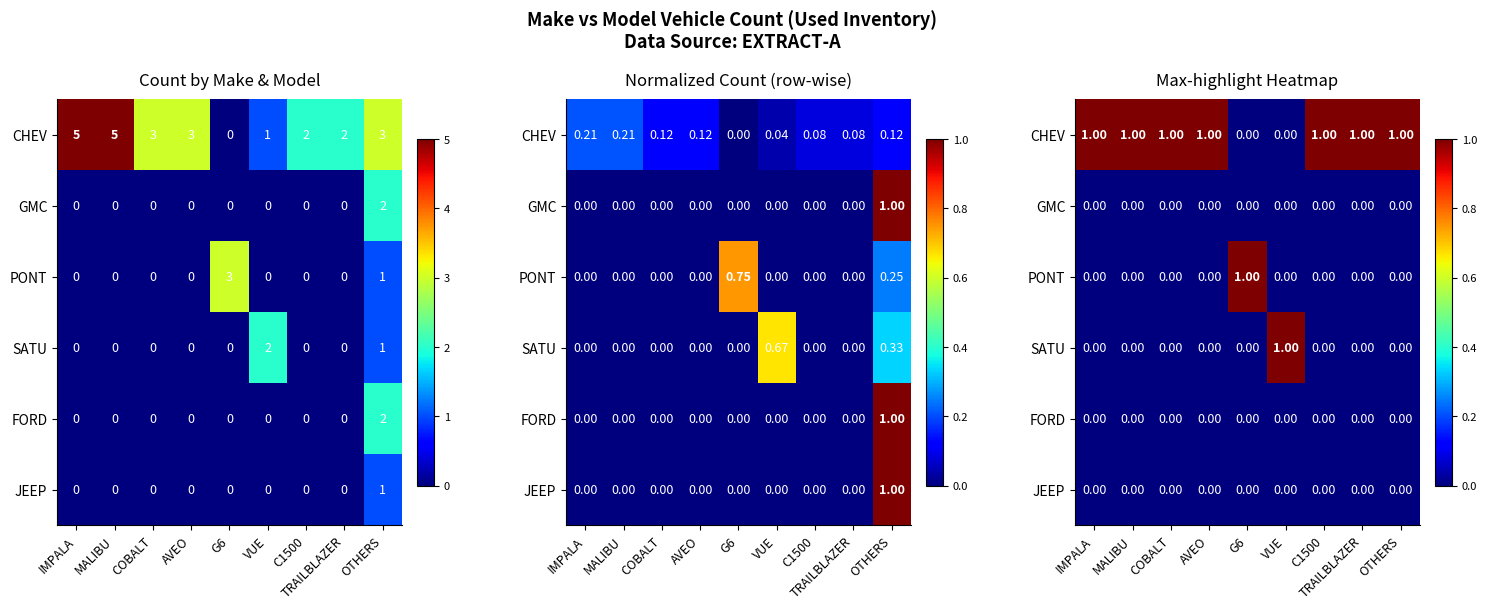

At how many categories does at least one series exceed 0?

9